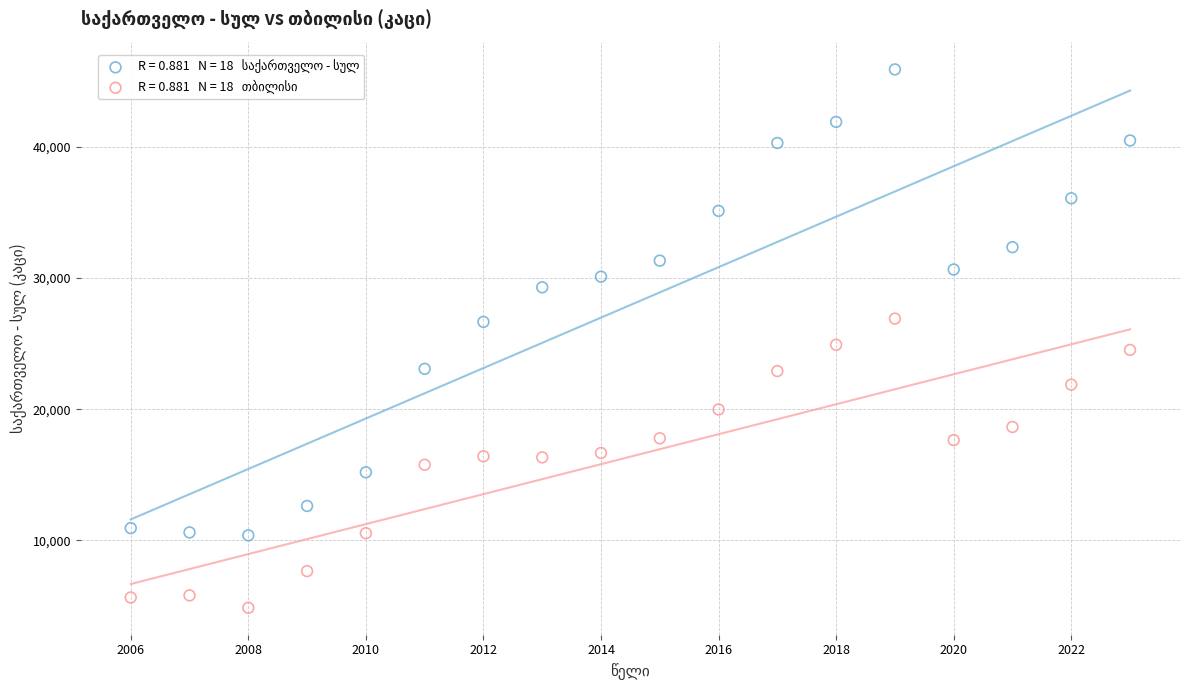

Across all data points, what is the range of X values (max minus min)?

17.0